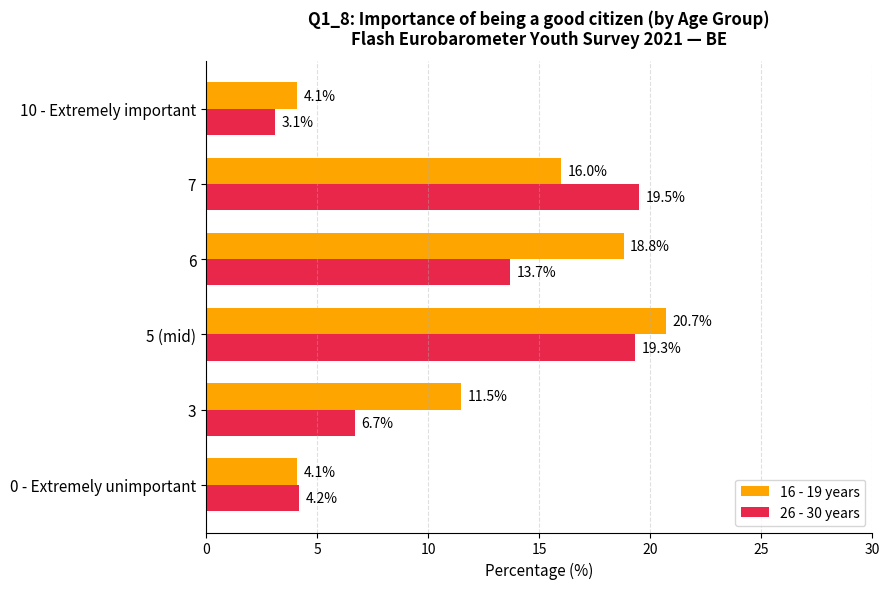

What is the minimum value for 16 - 19 years?

4.1